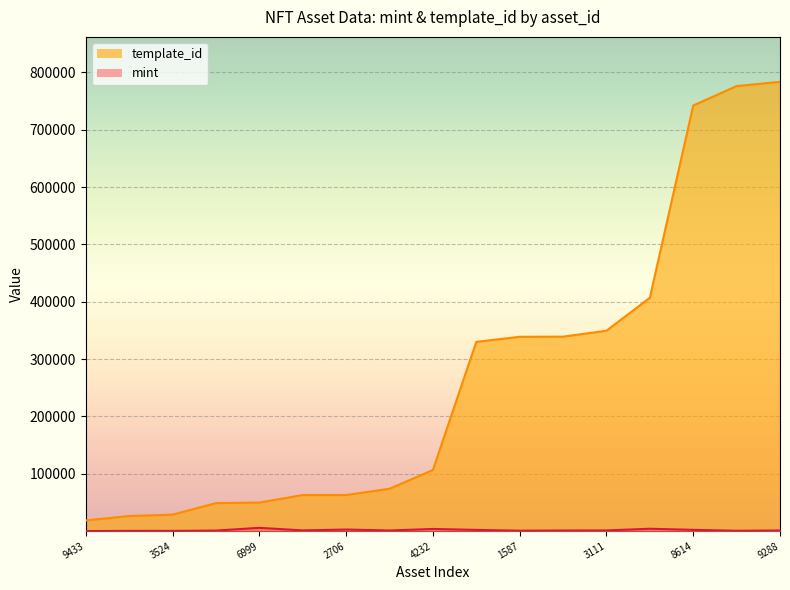

Reading left to right, transcribe all the data shown in this chart.

mint: 184	461	439	1001	5761	1283	2797	1119	3810	2157	781	1118	1216	4175	2266	659	1137
template_id: 18668	26402	28744	48873	49849	62974	62974	73931	106640	330131	338950	339228	349523	407032	742319	776258	783650